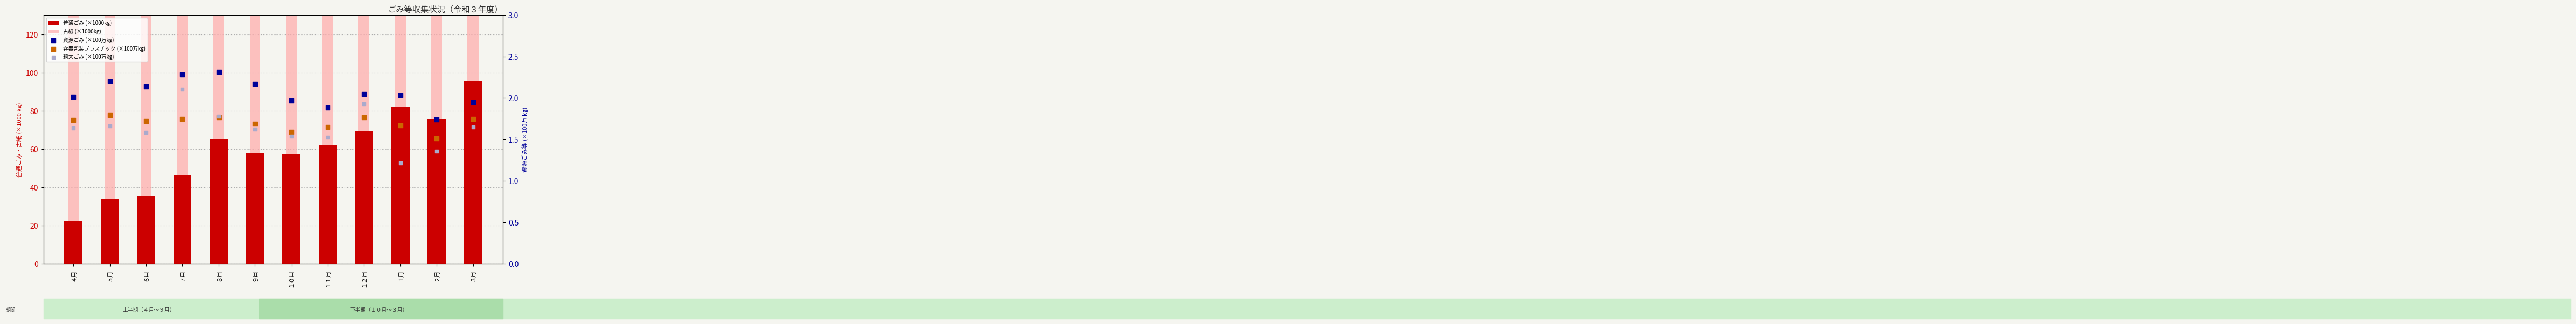

Which series has the largest total across all categories?

古紙 (×1000kg)